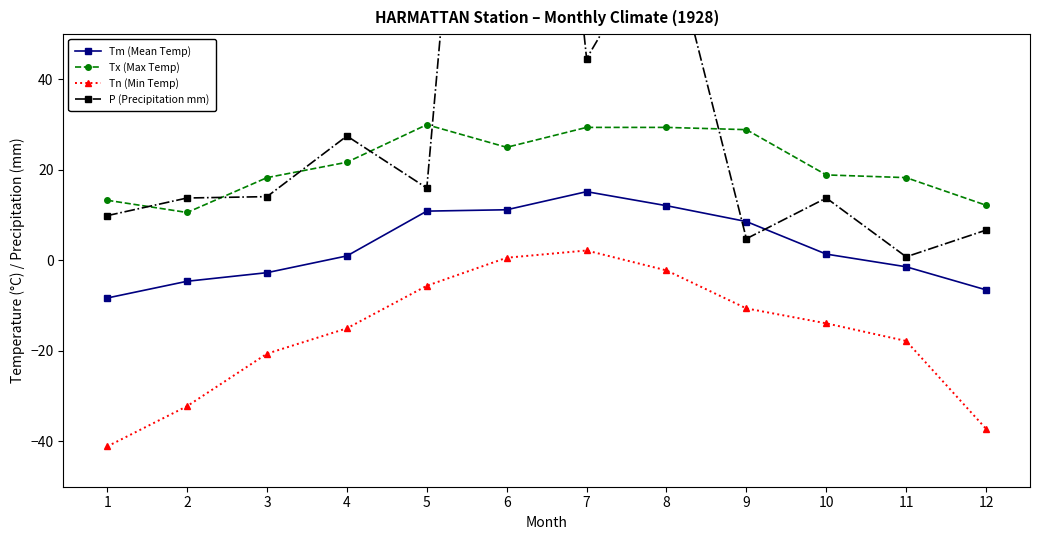

Read the Tm (Mean Temp) value at 1.

-8.3